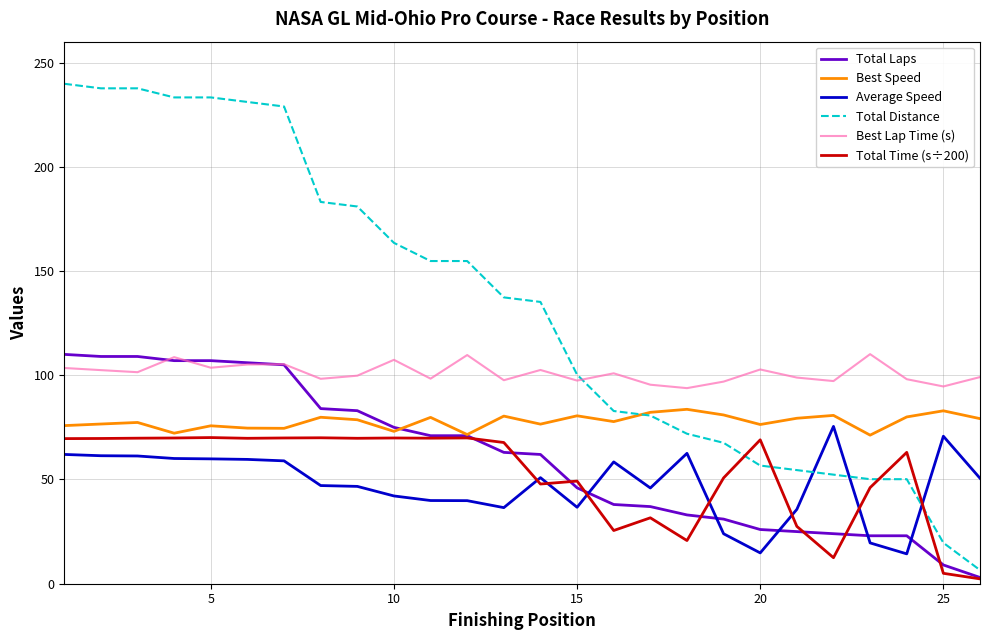

What is the maximum value for Average Speed?

75.5